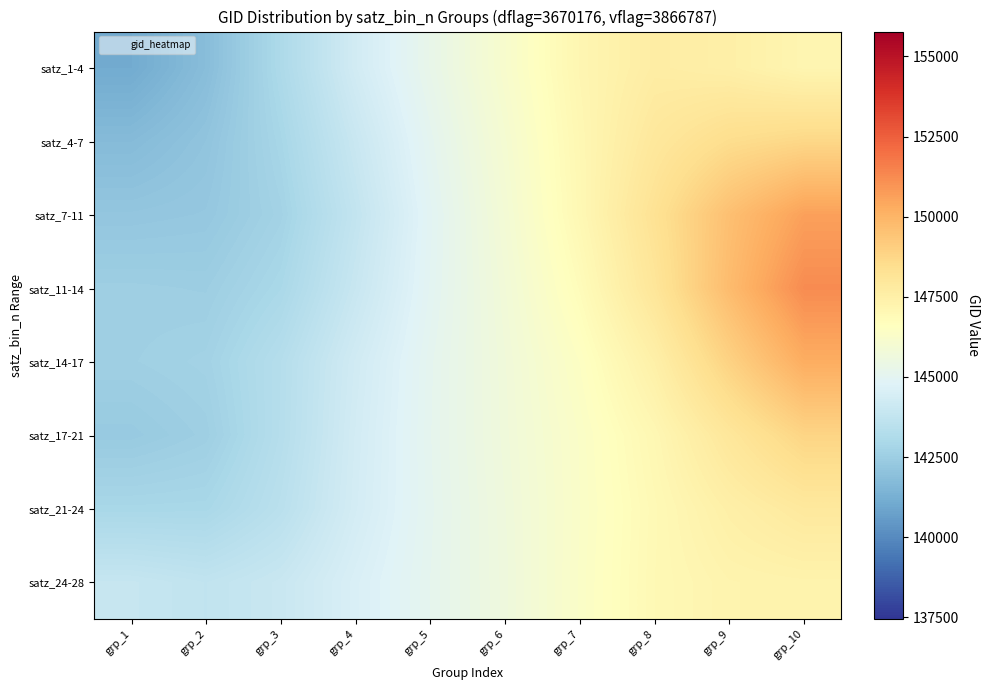

Rank the series by their maximum value, from lowest to highest.

satz_24-28, satz_1-4, satz_21-24, satz_4-7, satz_17-21, satz_14-17, satz_7-11, satz_11-14